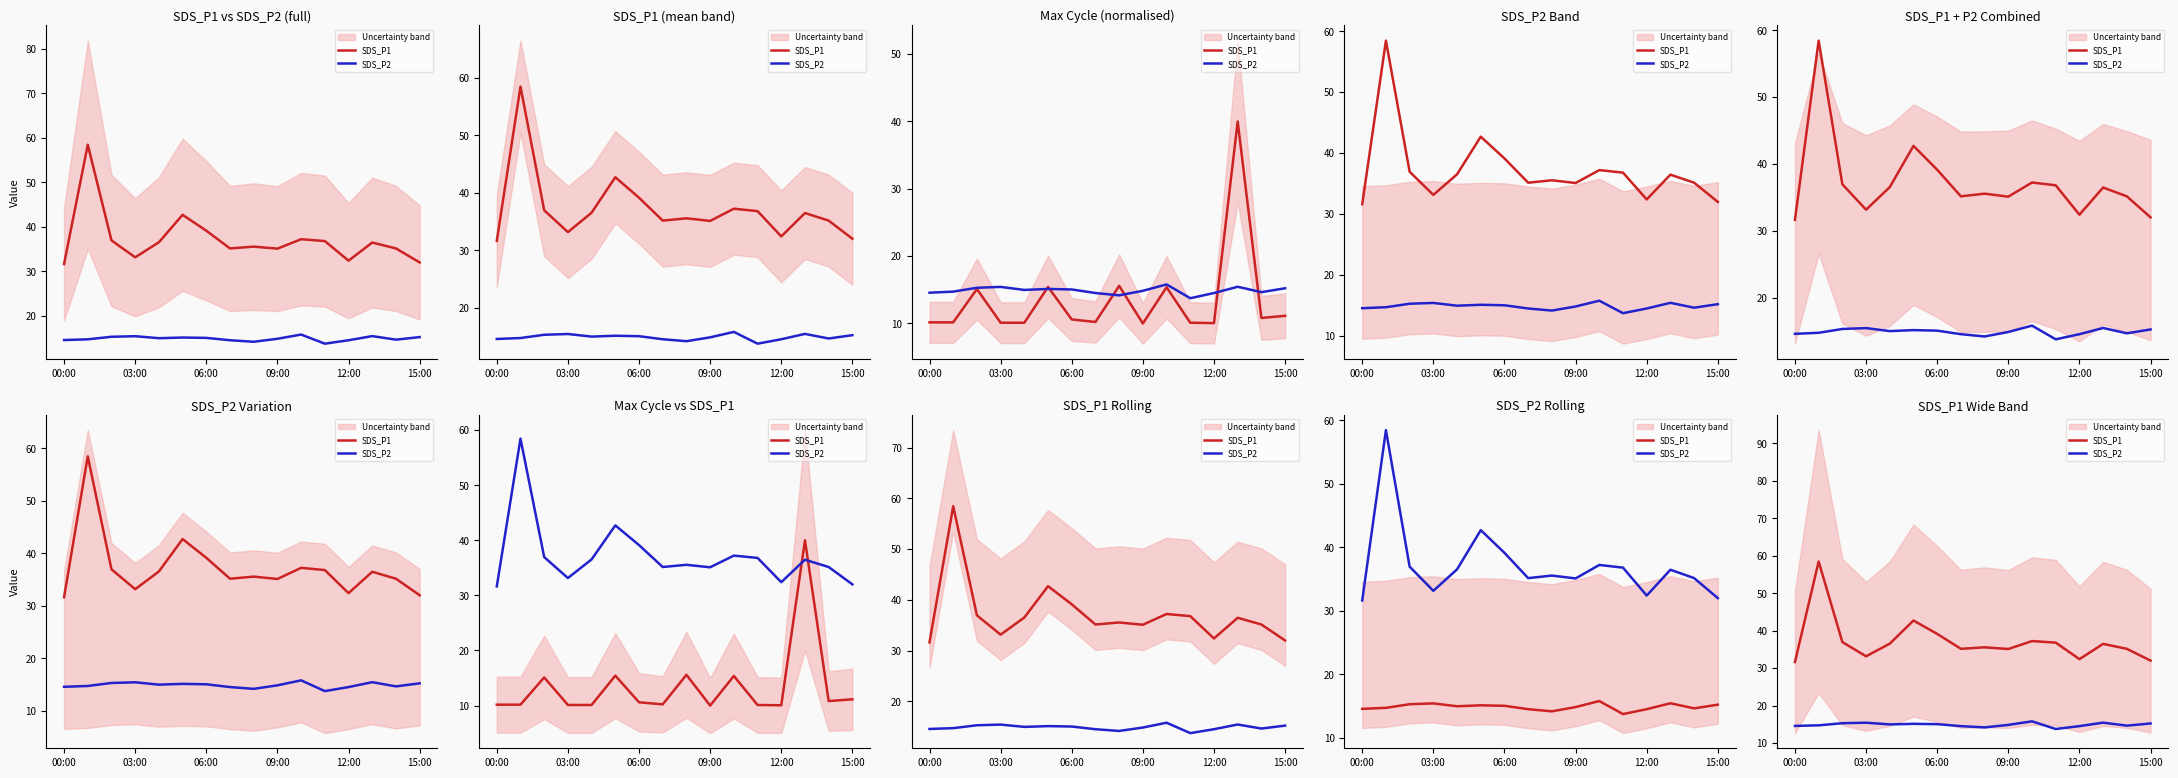

In SDS_P2, how many points are higher than both neighbors (excluding endpoints)?

4